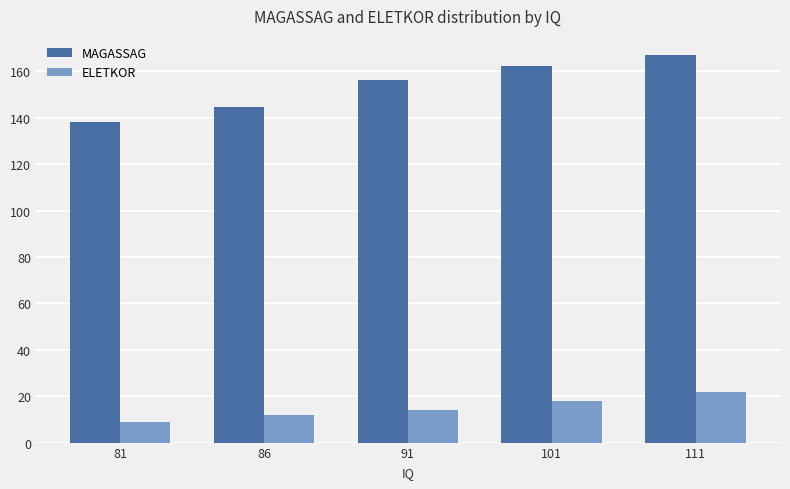

How many bars are there in total?

10